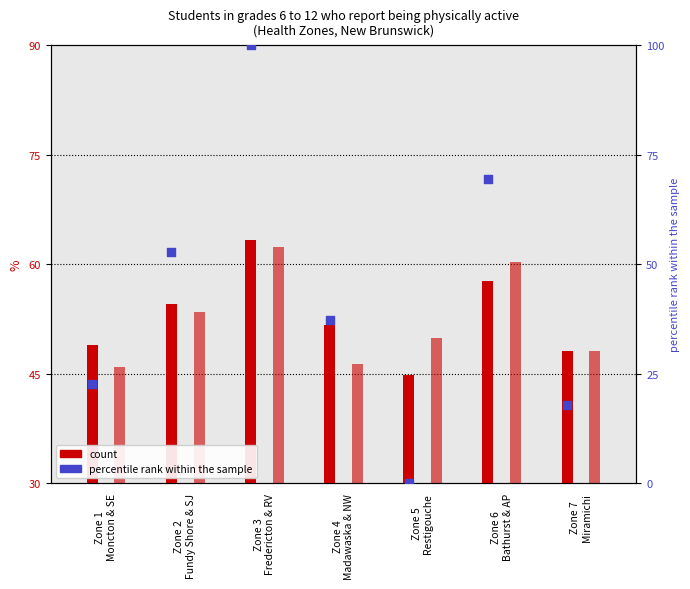

Between Zone 7
Miramichi and Zone 6
Bathurst & AP, which is larger?

Zone 6
Bathurst & AP